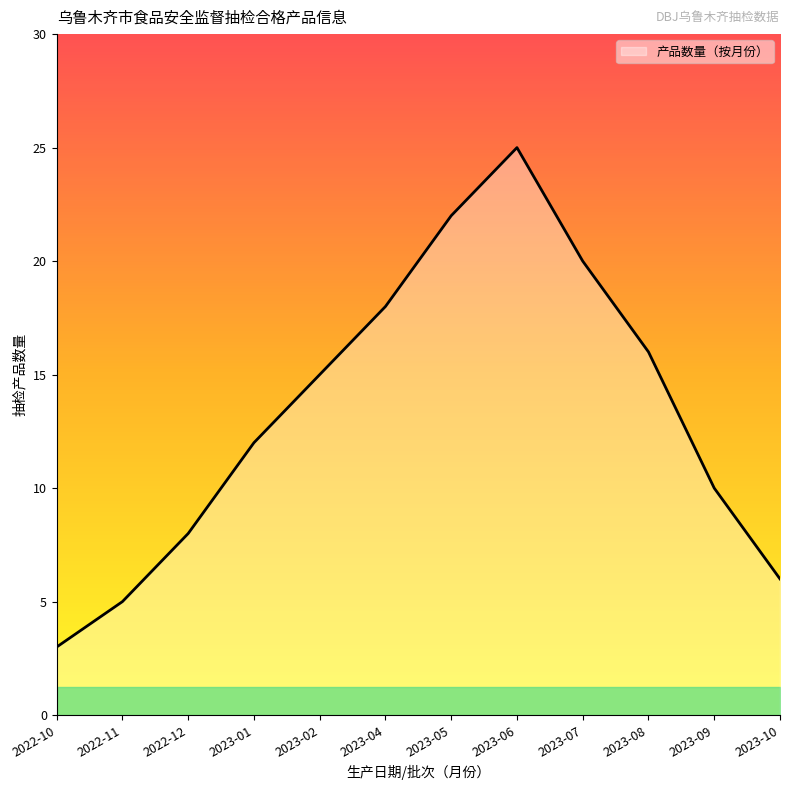

What is the difference between the values at 2023-07 and 2022-10?

17